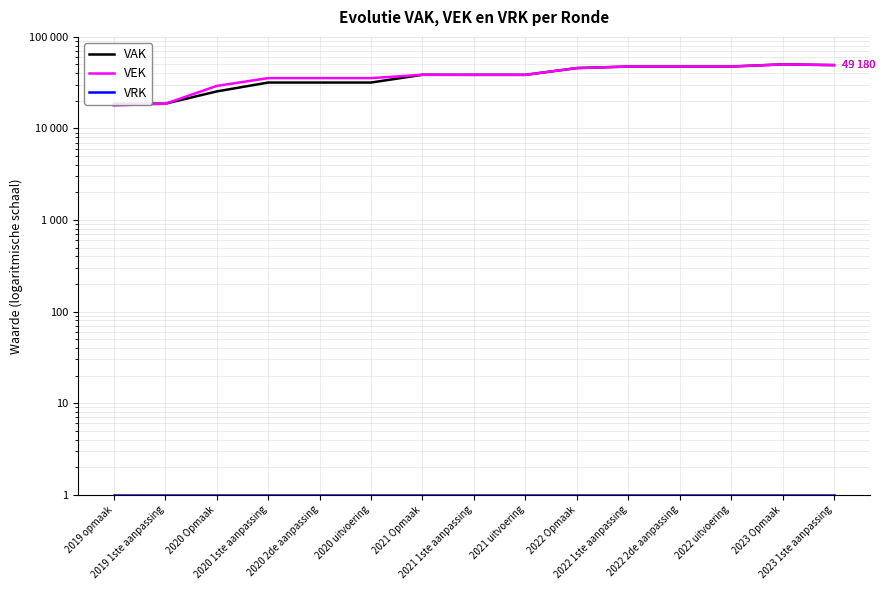

What position from the left is 2020 1ste aanpassing?

4